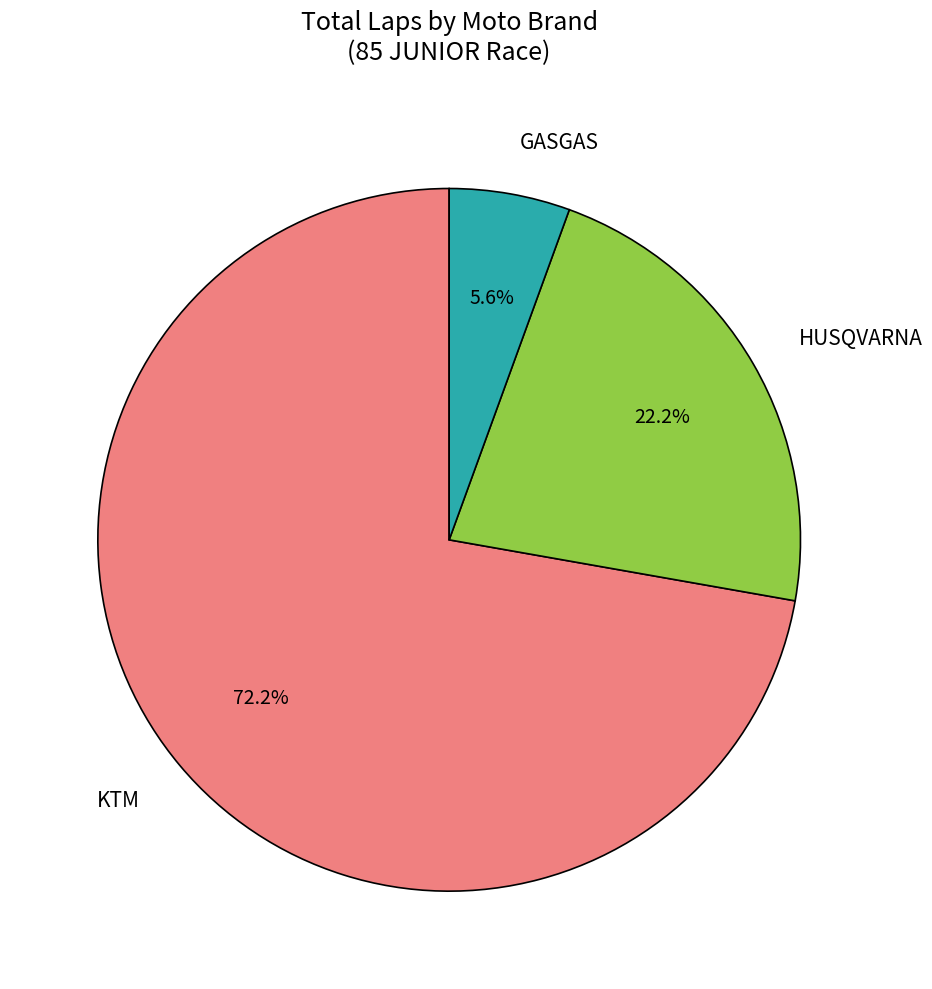

Rank the categories by value from lowest to highest.

GASGAS, HUSQVARNA, KTM